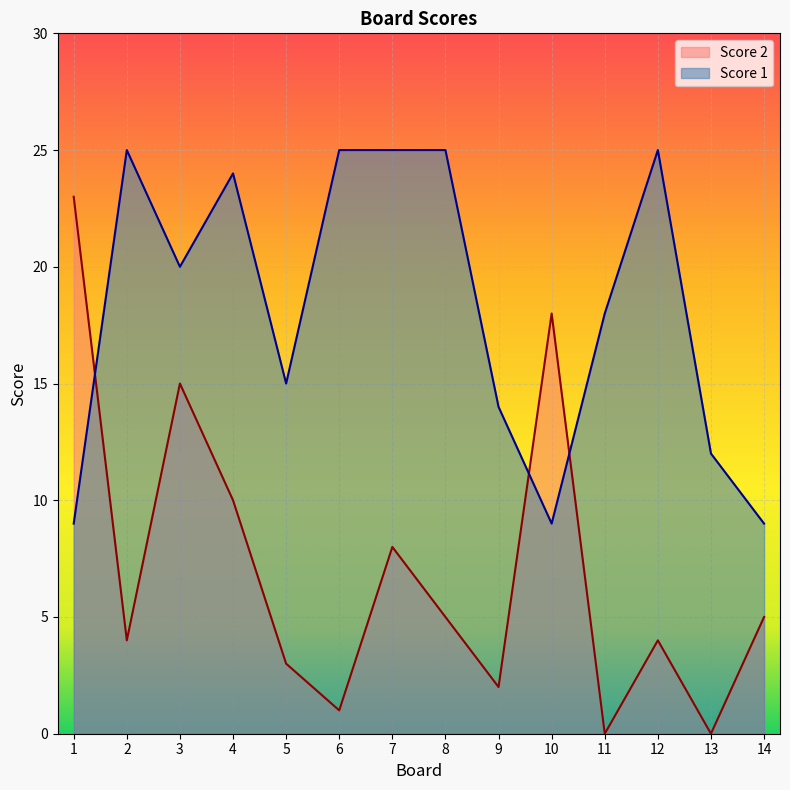

Which series ends up on top after the final intersection of Score 2 and Score 1?

Score 1